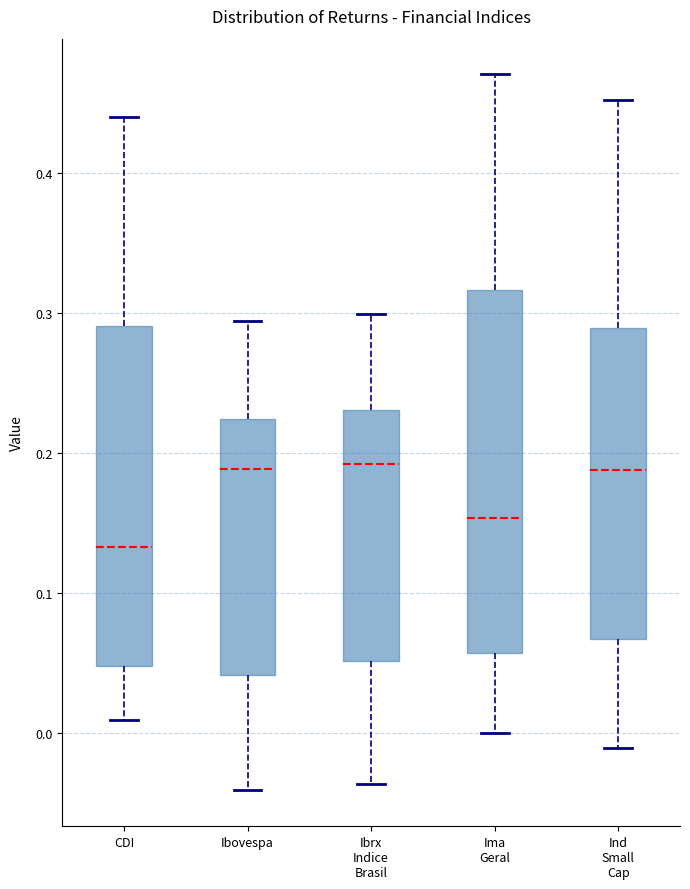

Where does the median line of the box for Ima Geral sit on the y-axis? The values are not printed on the chart, so give them approximately, as read against the axis.

0.15